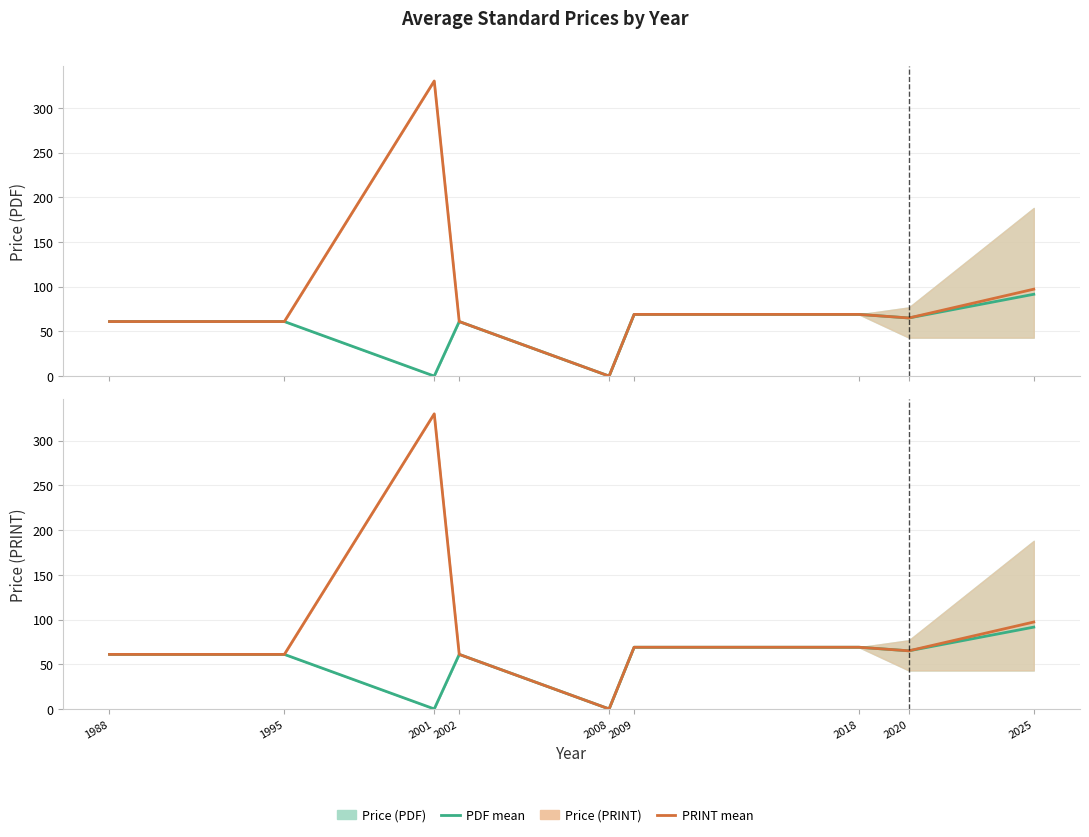

Which series has the largest range (max minus min)?

Price (PRINT) mean